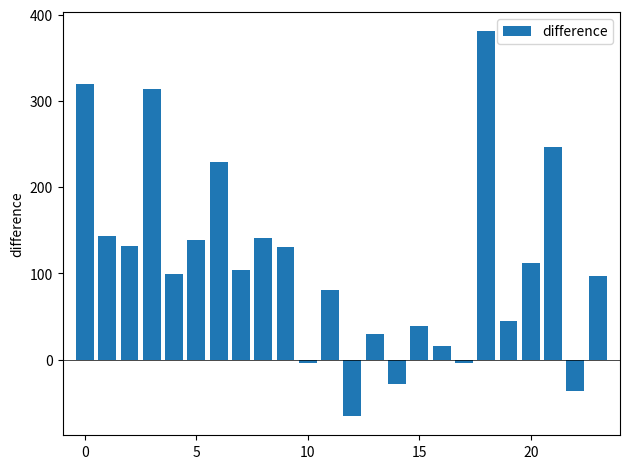

What is the minimum value shown in the chart?

-65.4